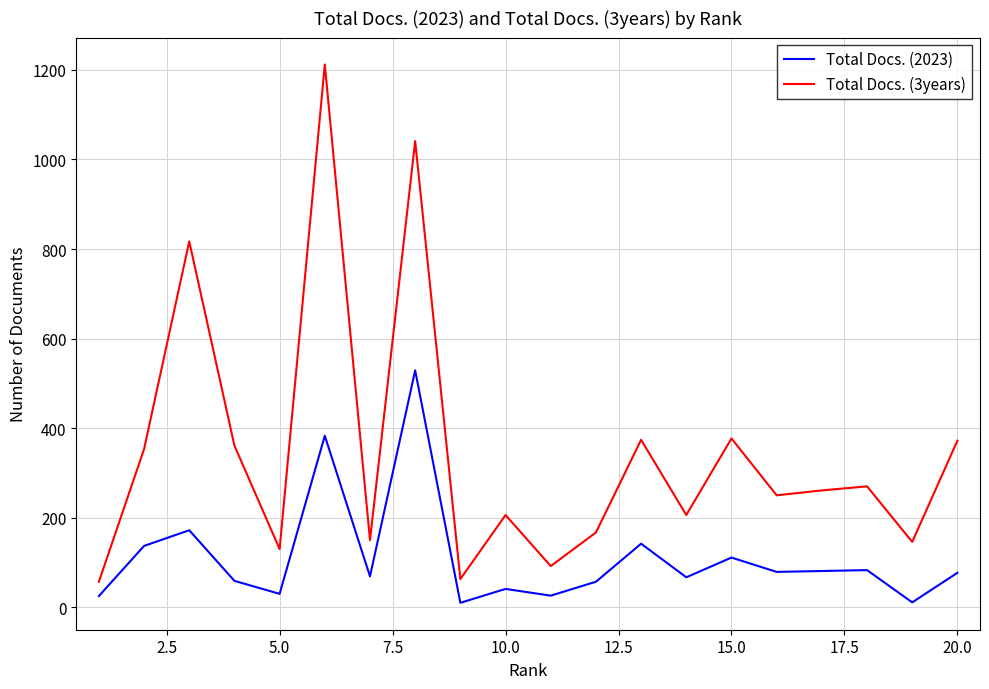

Rank the series by their average value, from highest to lowest.

Total Docs. (3years), Total Docs. (2023)